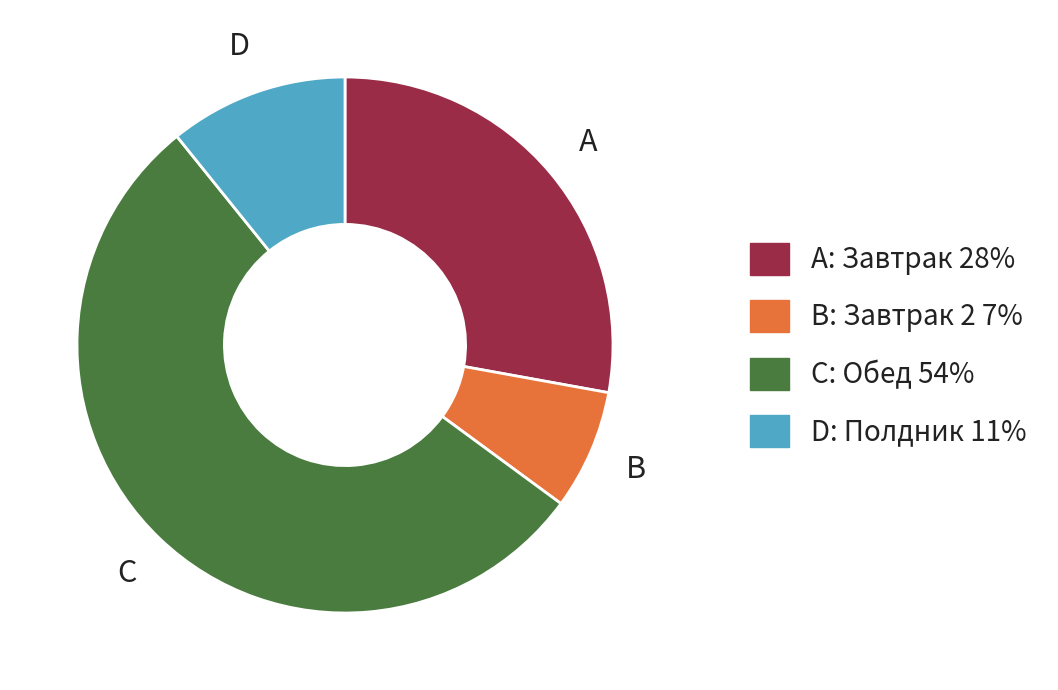

Does any single category account for the majority?

Yes